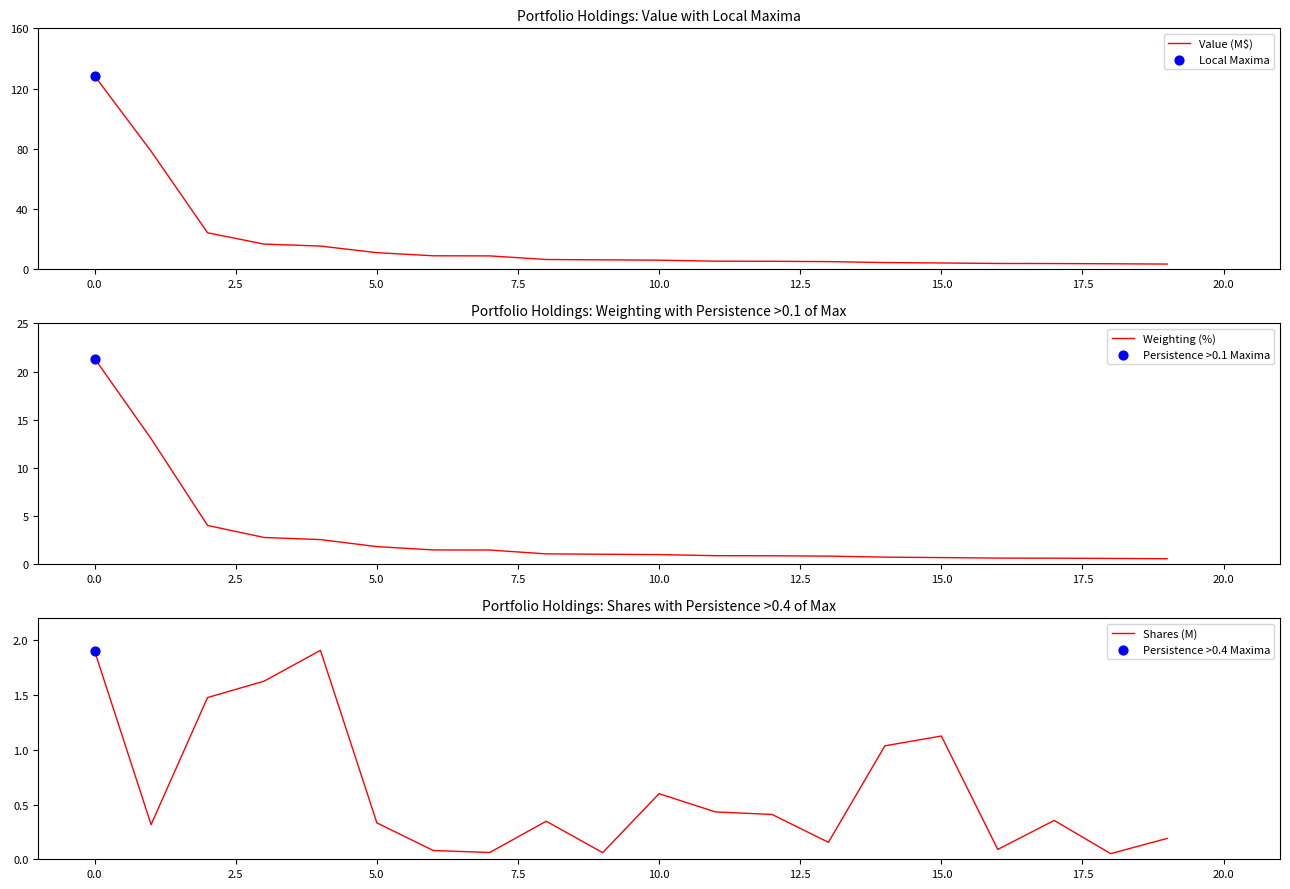

Which series has the largest Y range (max minus min)?

Value (M$)